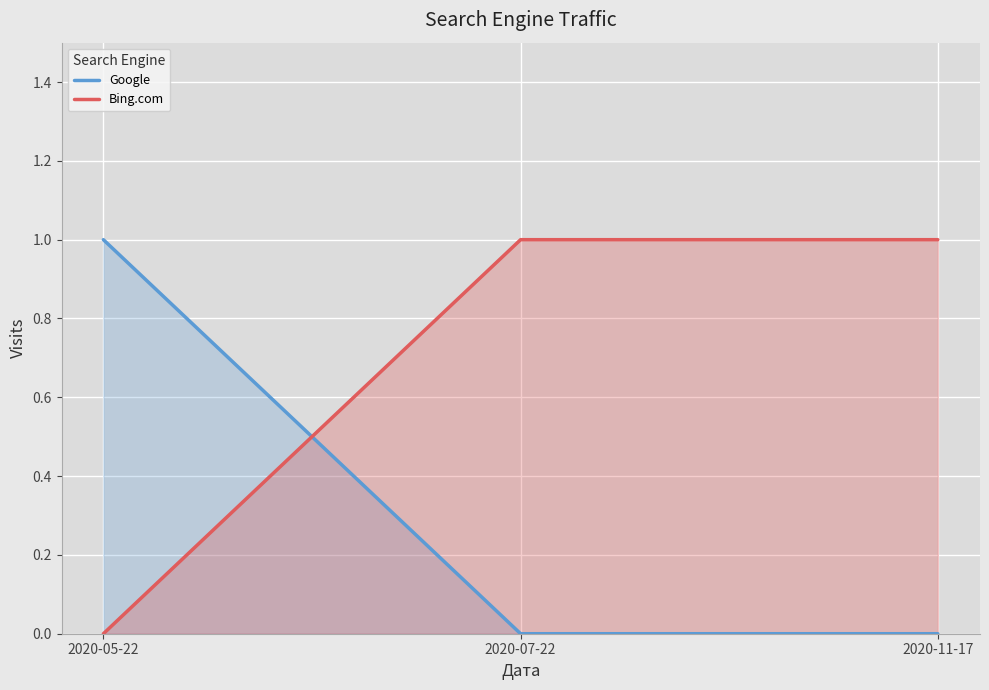

Is the value of Bing.com at 2020-11-17 greater than the value of Google at 2020-07-22?

Yes